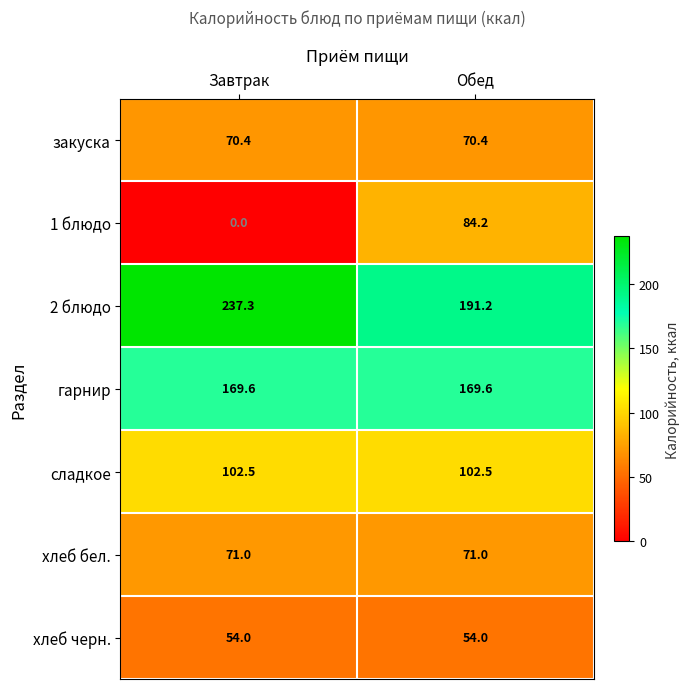

What is the sum of the хлеб бел. values at Завтрак and Обед?

142.0